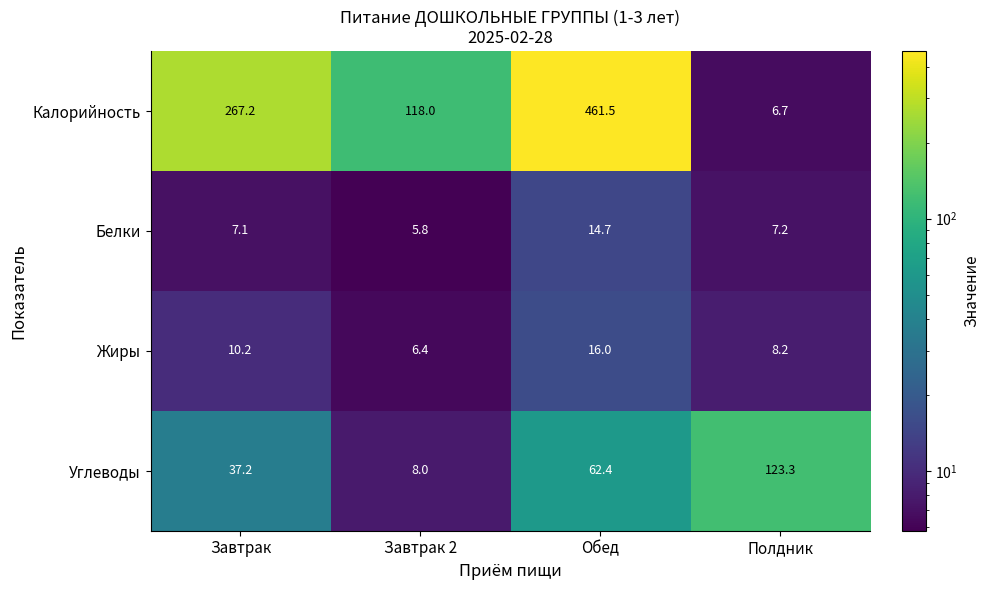

What is the greatest value displayed?

461.5